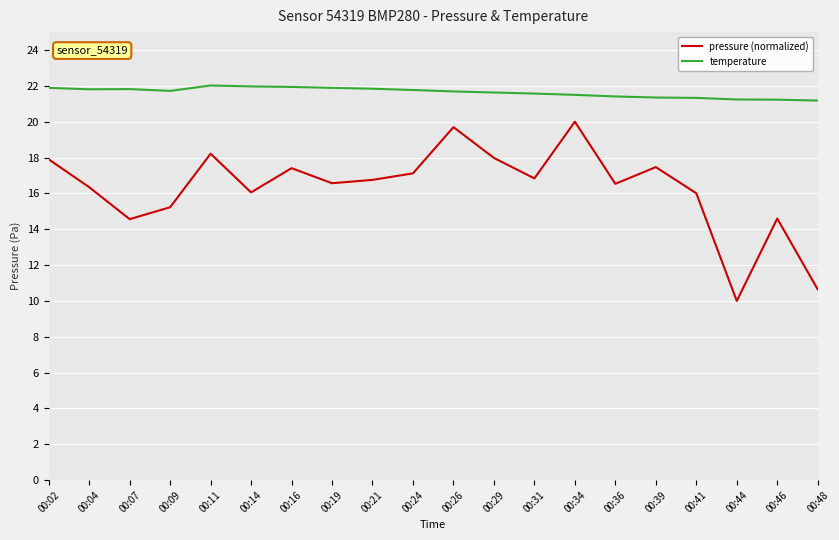

True or false: pressure (normalized) has a value of 14.6 at 00:07.

True